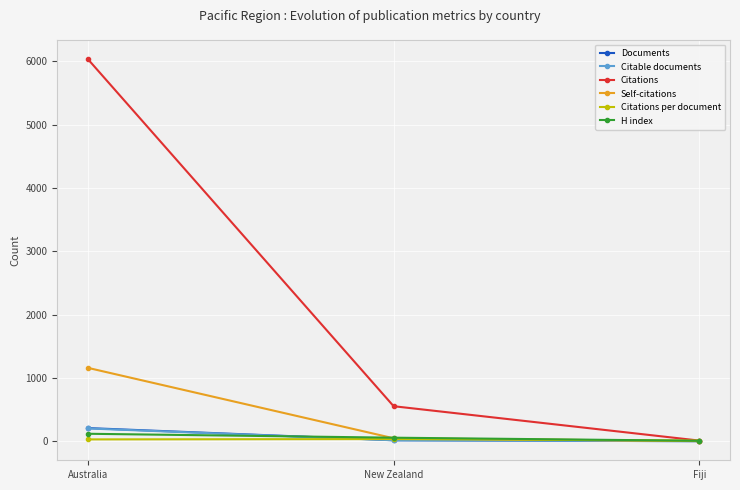

True or false: Documents has a value of 208.0 at Australia.

True